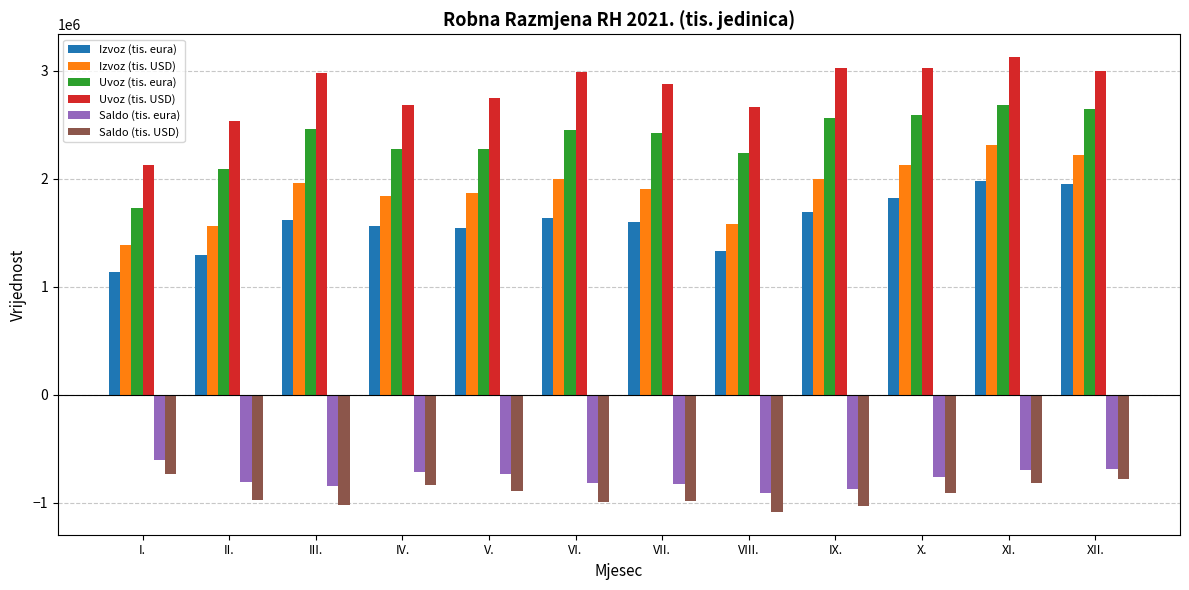

Is the value of Uvoz (tis. eura) at I. greater than the value of Izvoz (tis. USD) at IX.?

No